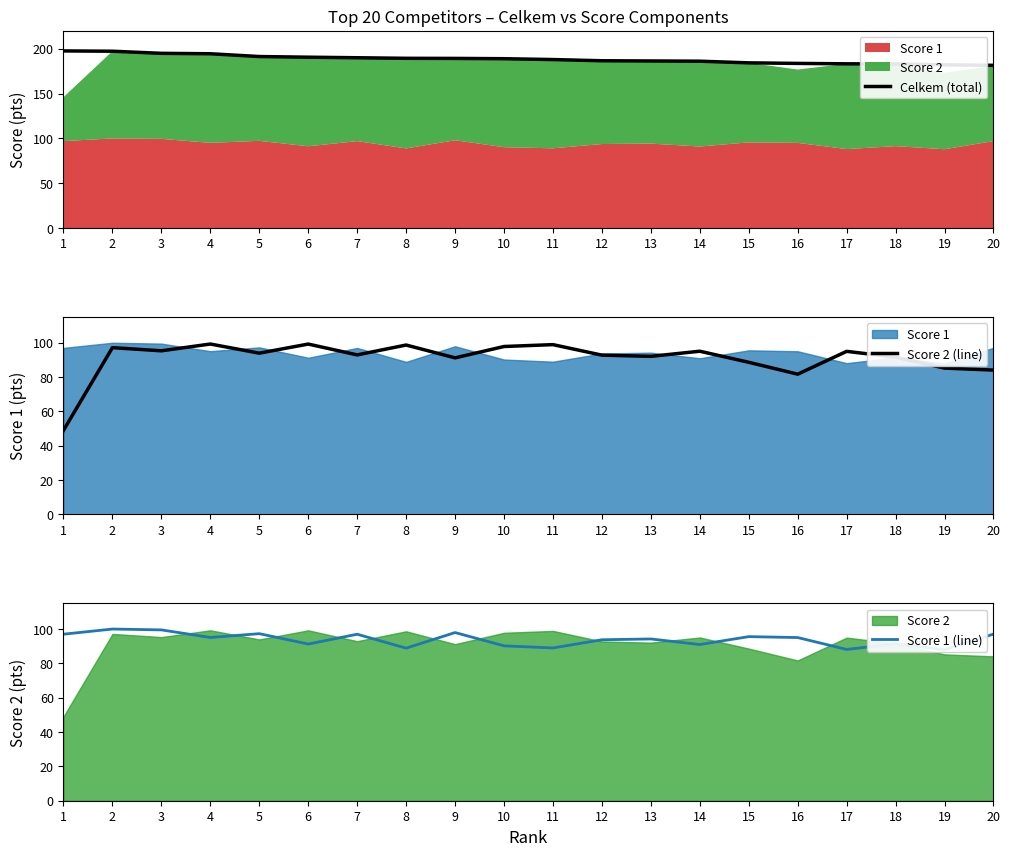

What is the maximum value for Celkem (total)?

197.5